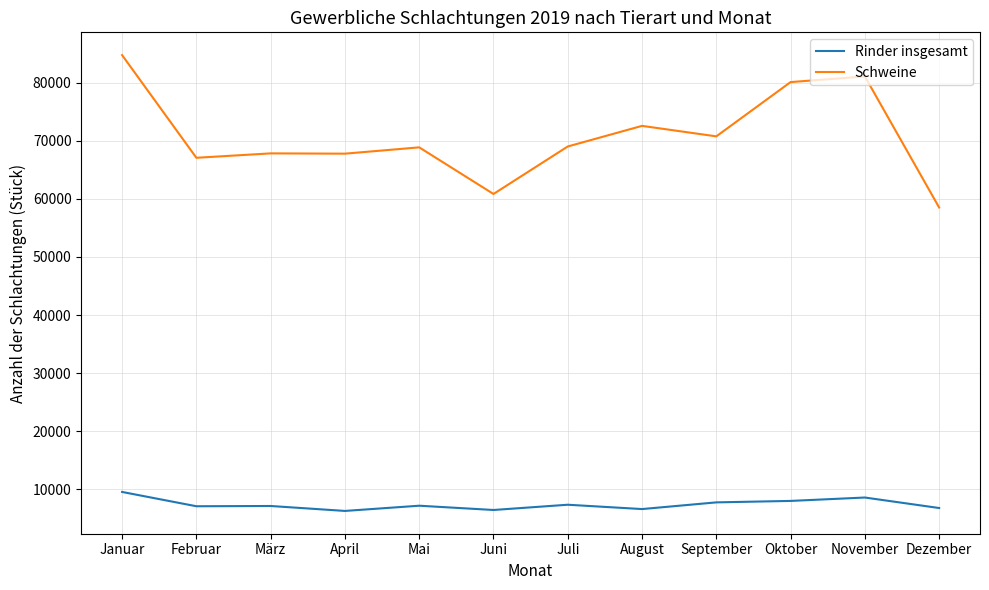

Does the chart display data point markers on the line(s)?

No